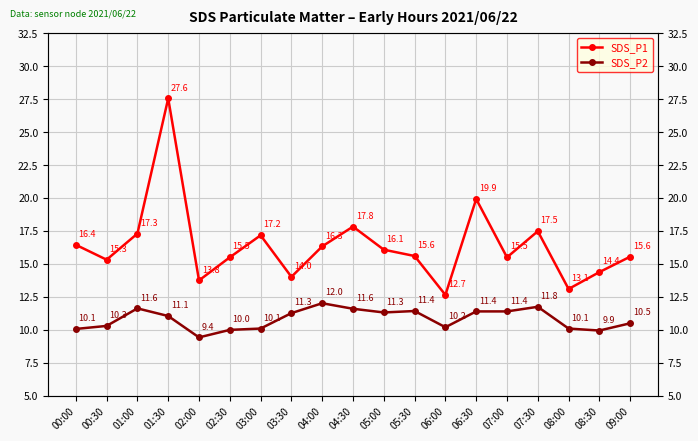

What is the label of the 2nd point from the left?

00:30